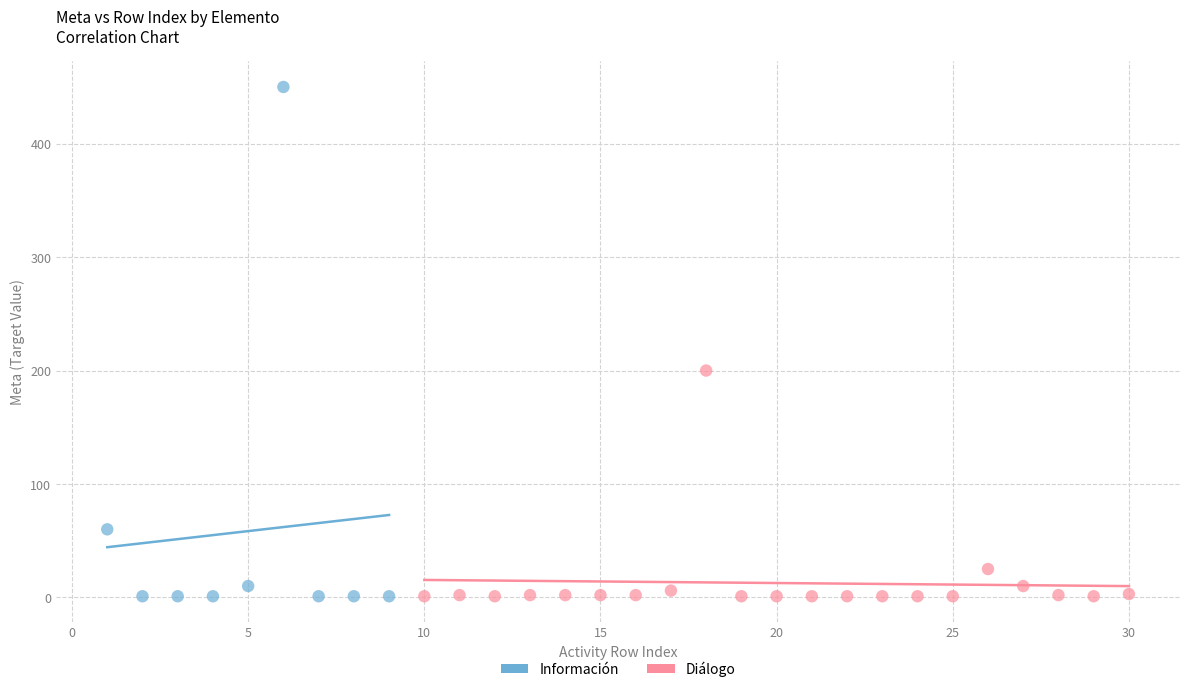

Which series has the largest Y range (max minus min)?

Información